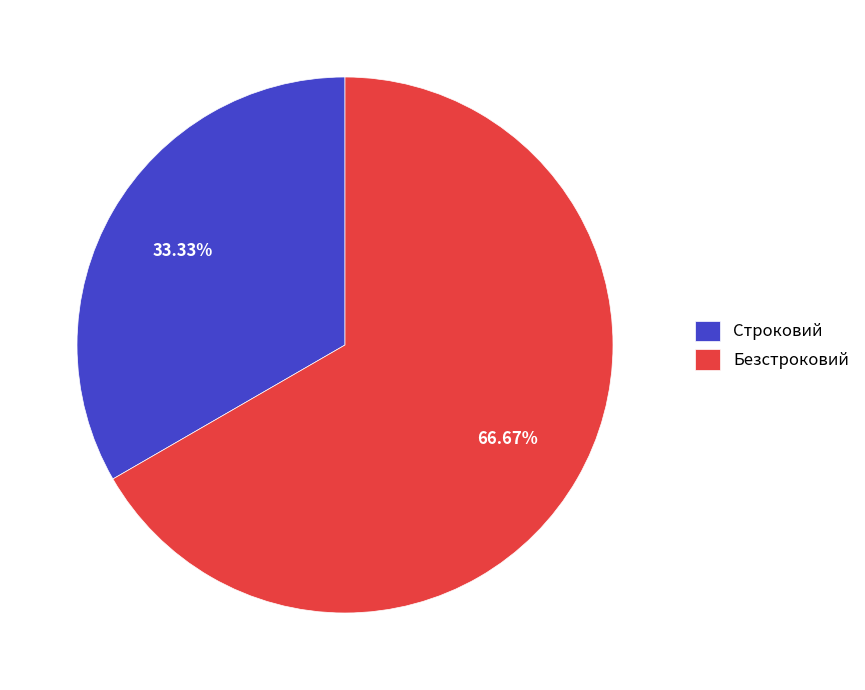

To the nearest percent, what is the combined percentage of Строковий and Безстроковий?

100%